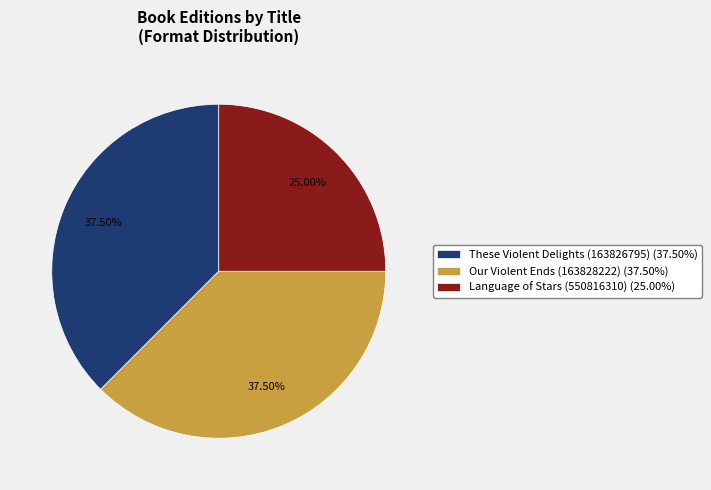

Is there a majority slice in this chart?

No